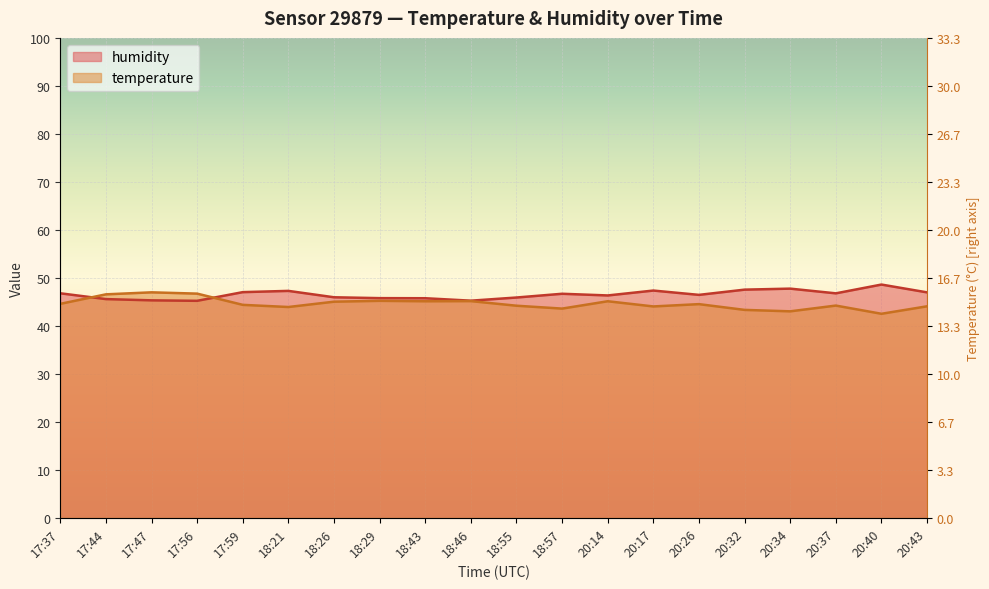

The humidity series shows 46.5 at 20:26. True or false?

True